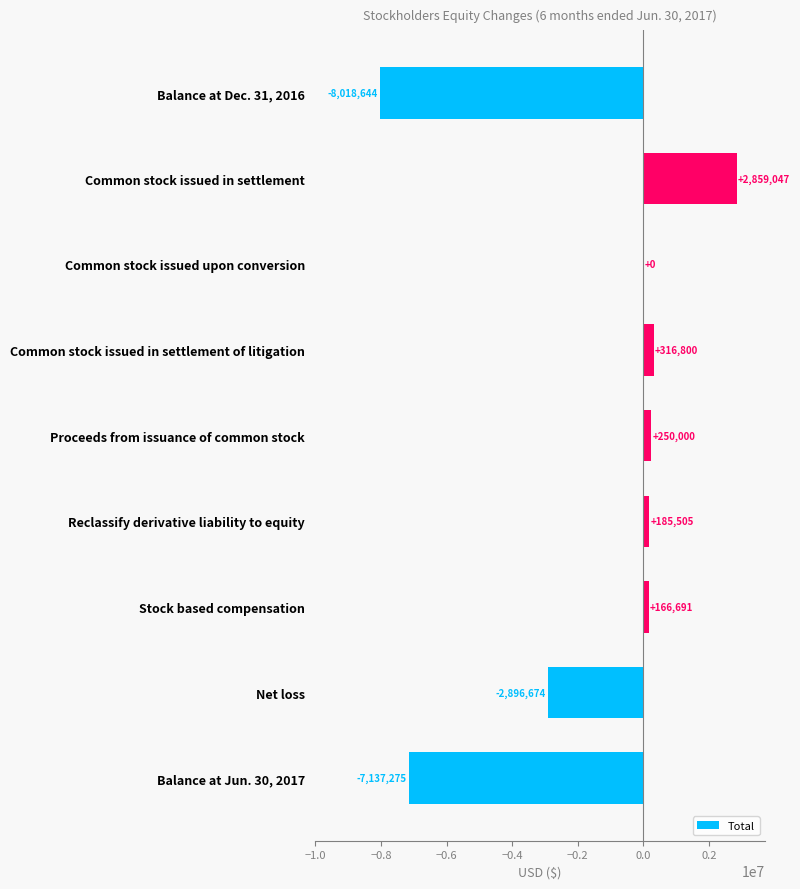

What is the greatest value displayed?

2859047